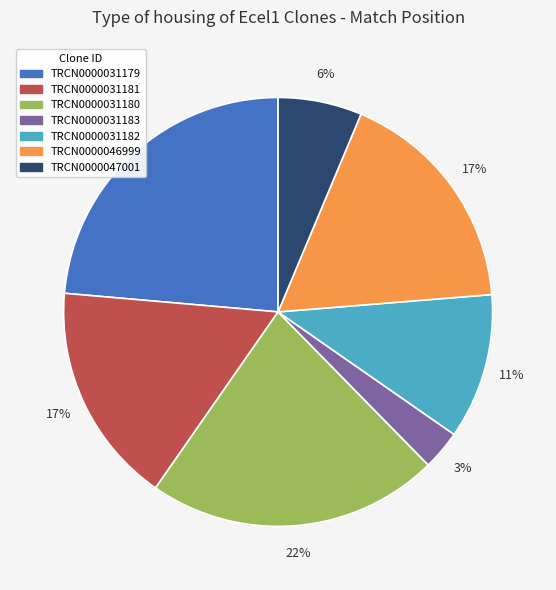

Which slice is the largest?

TRCN0000031179